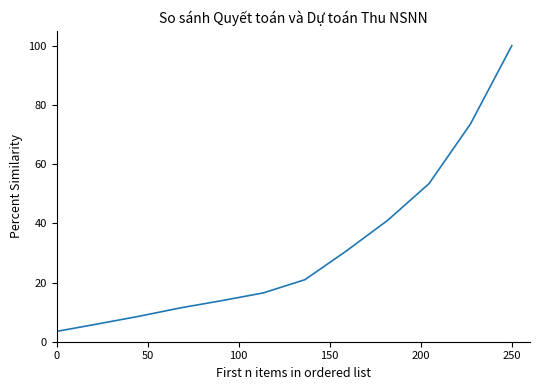

What is the difference between the maximum and minimum values?

96.5